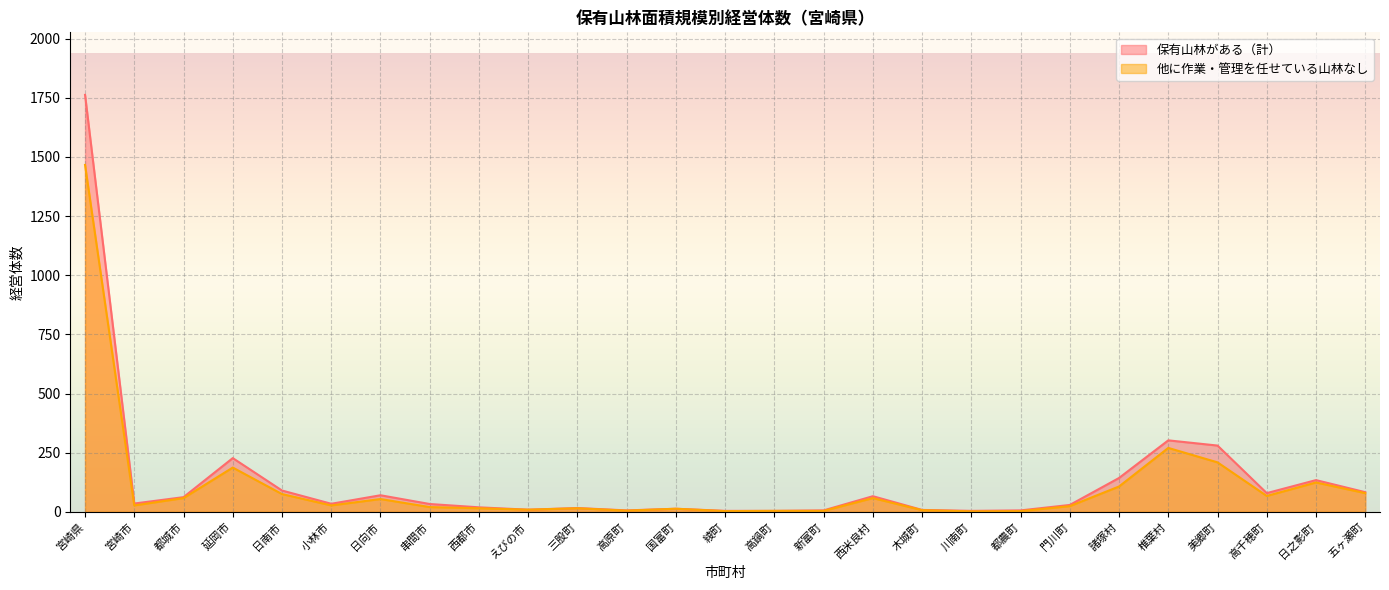

Is the value of 他に作業・管理を任せている山林なし at 宮崎市 greater than the value of 保有山林がある（計） at 日向市?

No